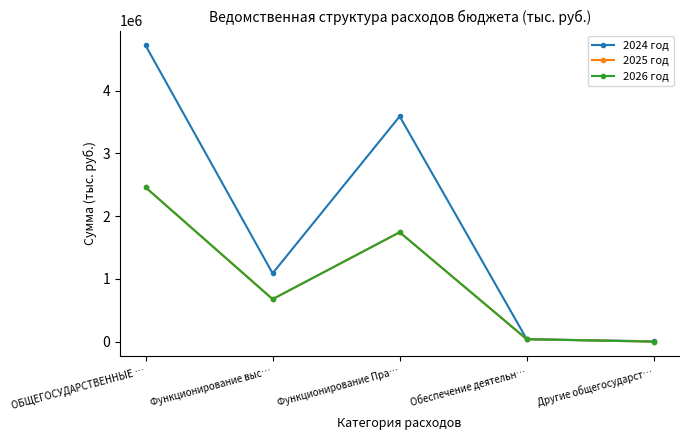

What is the maximum value shown in the chart?

4722200.0